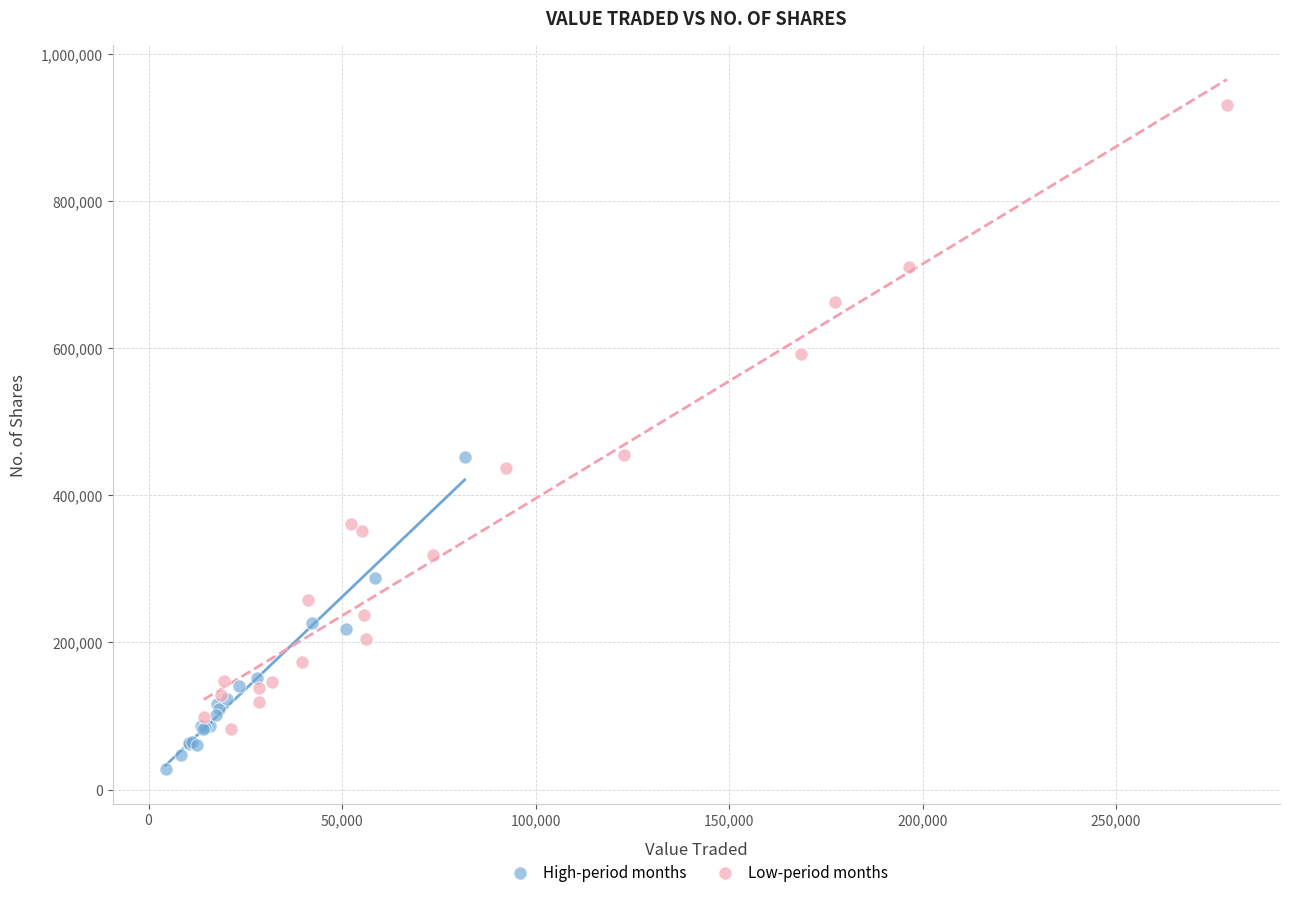

Which series reaches the minimum Y coordinate?

High-period months